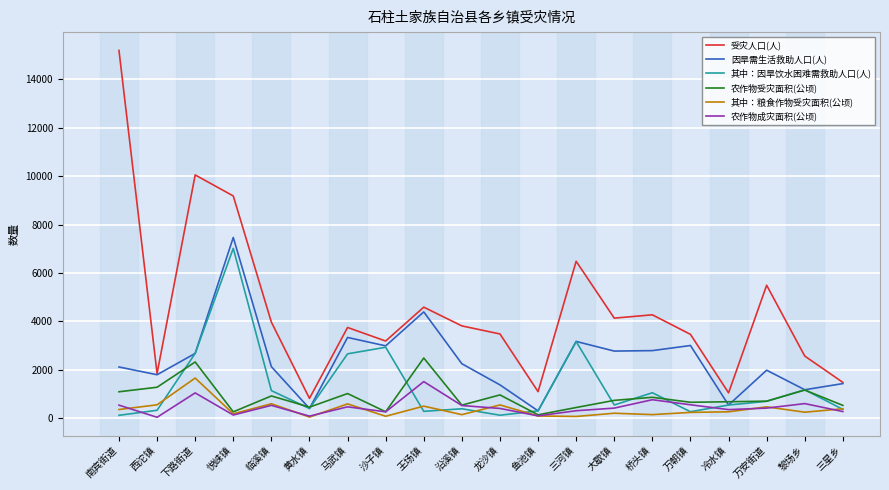

At which category does 因旱需生活救助人口(人) reach its first local valley?

西沱镇